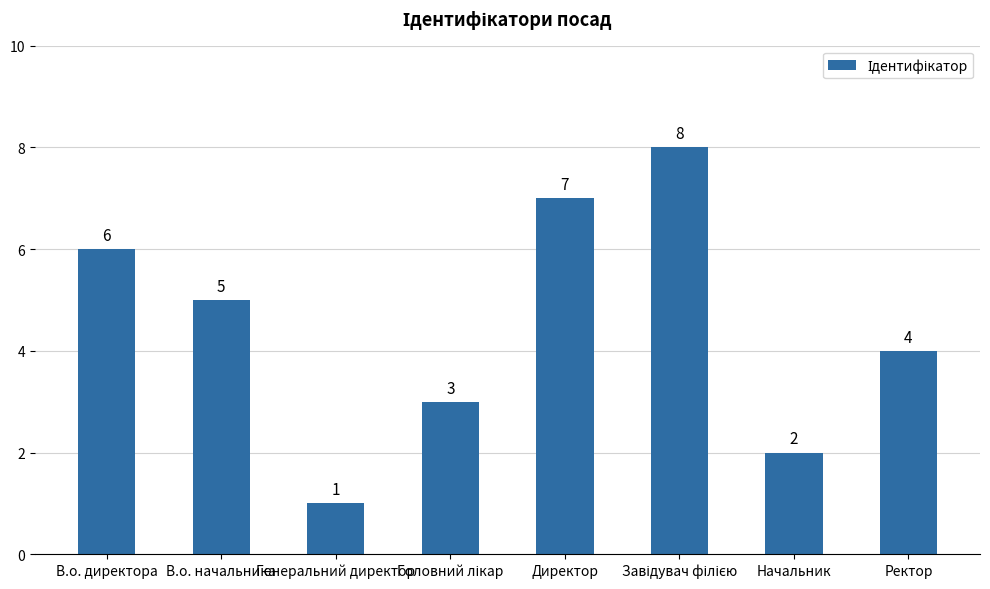

At which category does the chart reach its minimum across all series?

Генеральний директор